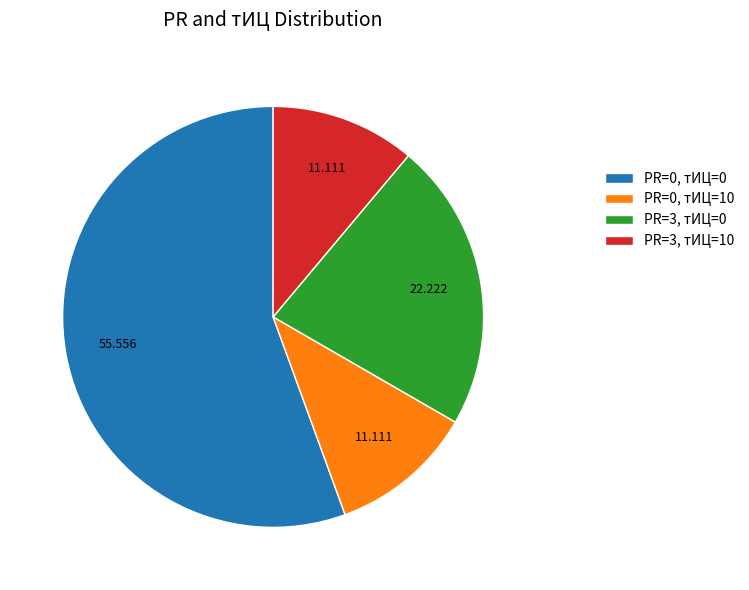

Does any single category account for the majority?

Yes